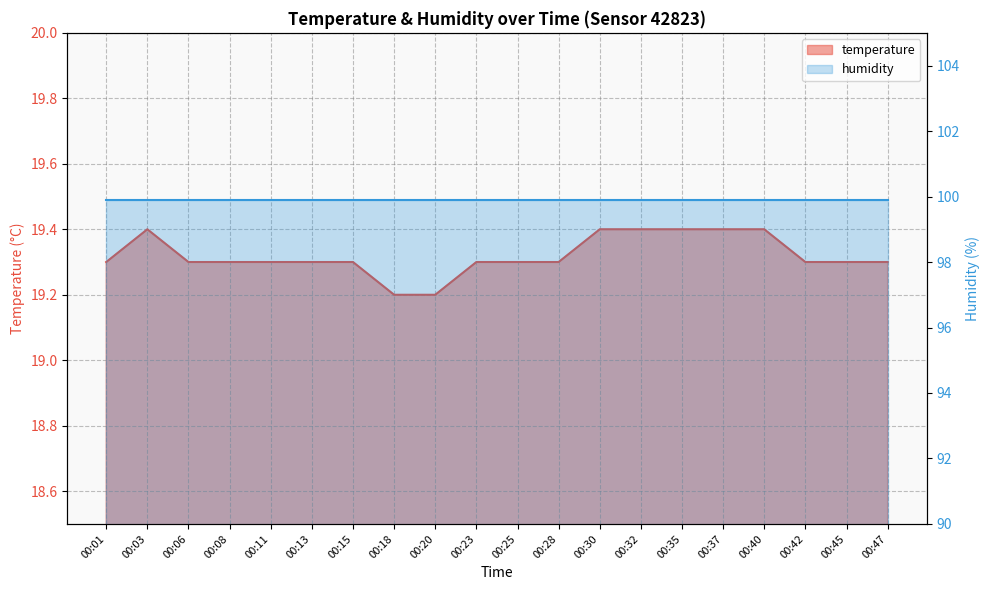

List the labels in order of value, smallest first.

00:18, 00:20, 00:01, 00:06, 00:08, 00:11, 00:13, 00:15, 00:23, 00:25, 00:28, 00:42, 00:45, 00:47, 00:03, 00:30, 00:32, 00:35, 00:37, 00:40